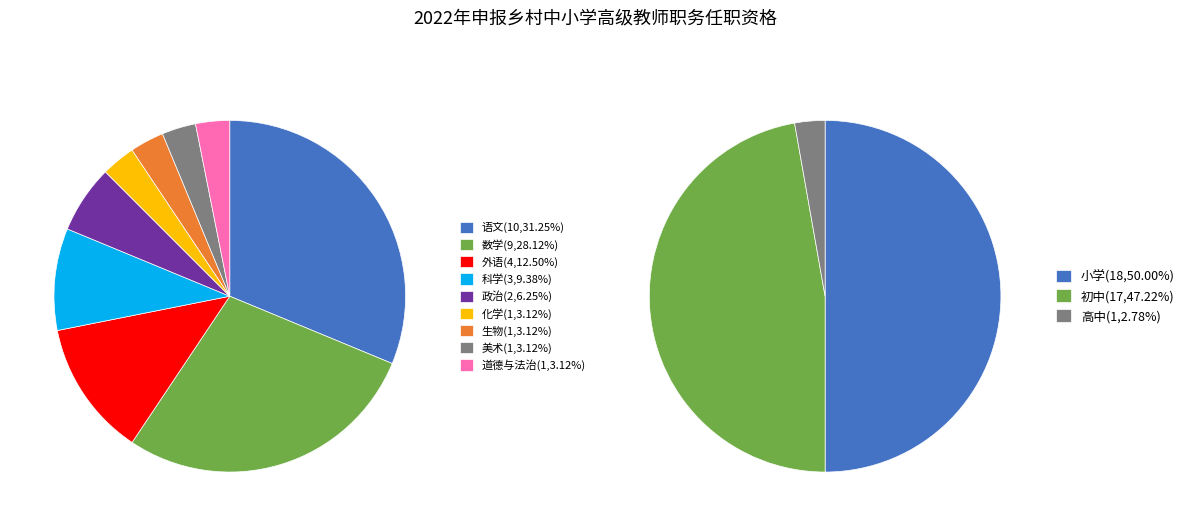

Which has a higher value, 政治 or 生物?

政治